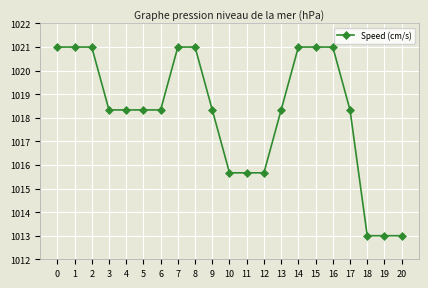

How many values exceed 1018?

15